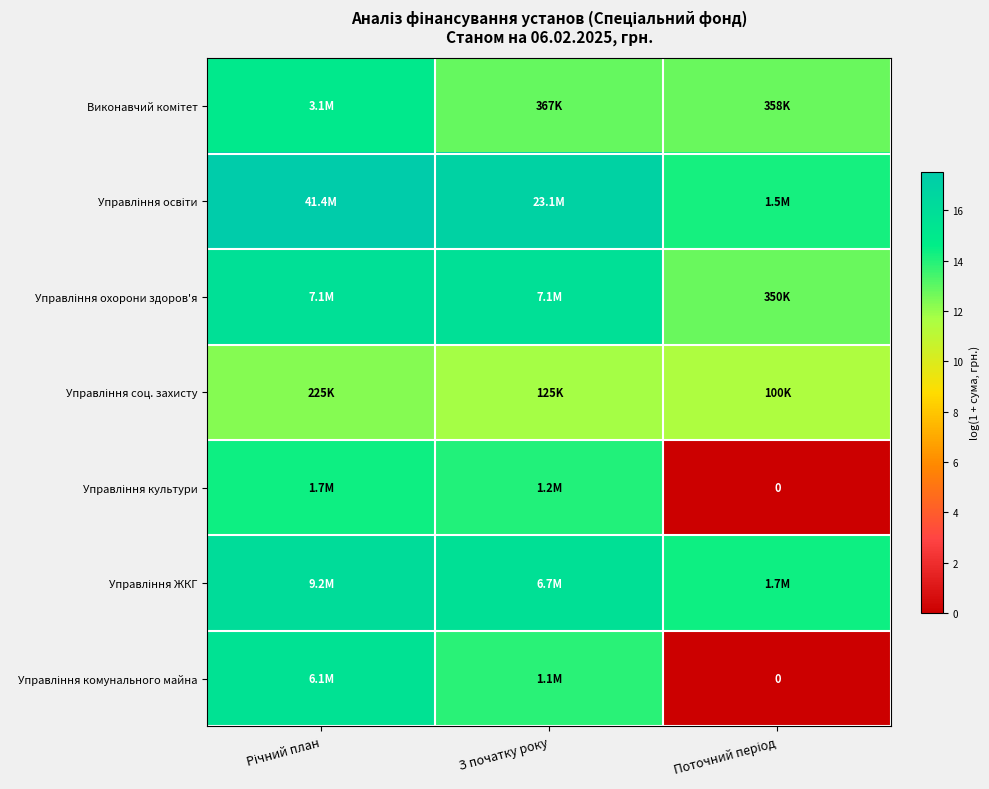

Rank the categories by Управління освіти value from lowest to highest.

Поточний період, З початку року, Річний план